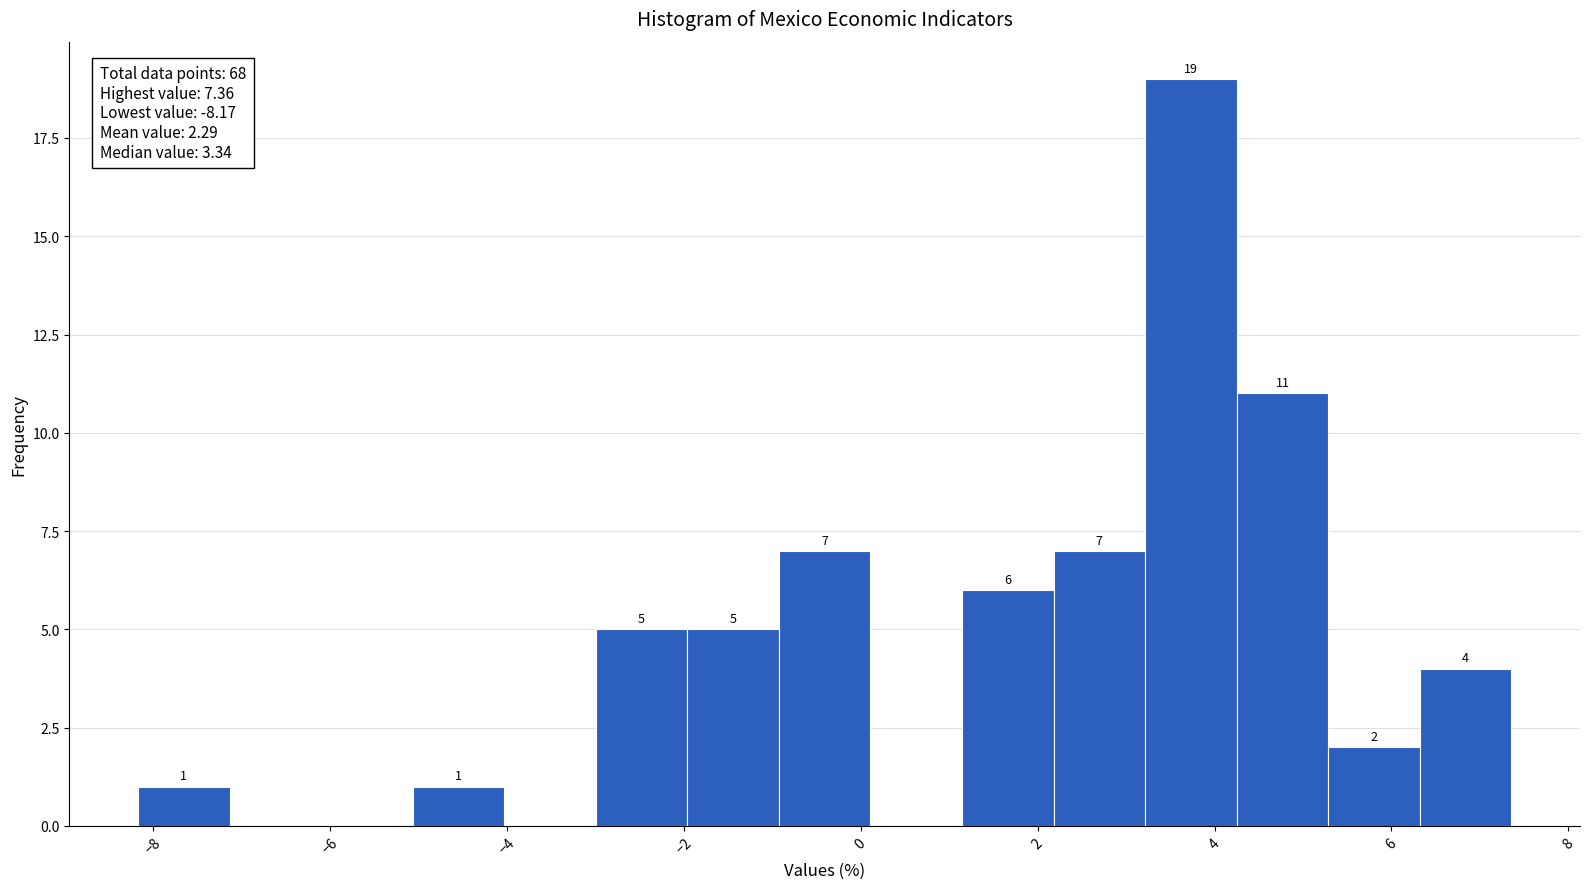

Which range on the x-axis has the tallest bar?

3.2 to 4.2